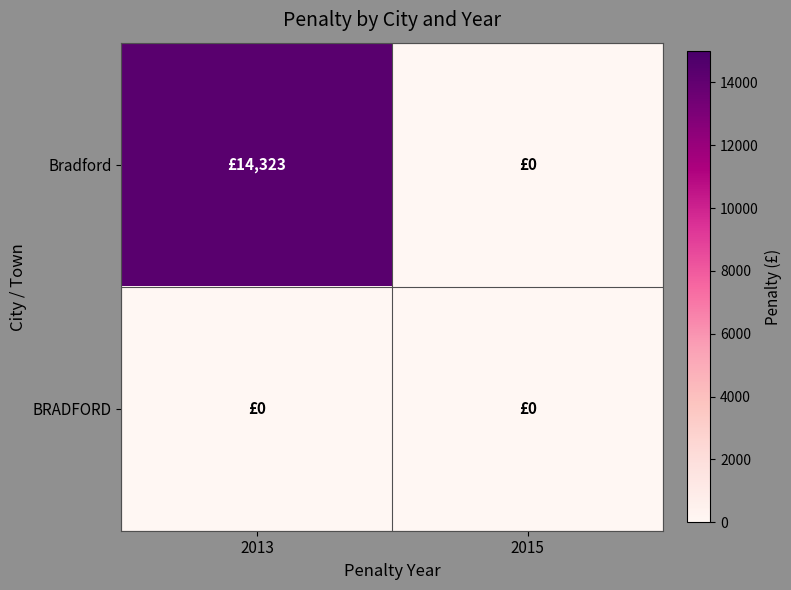

Which series has the largest range (max minus min)?

Bradford